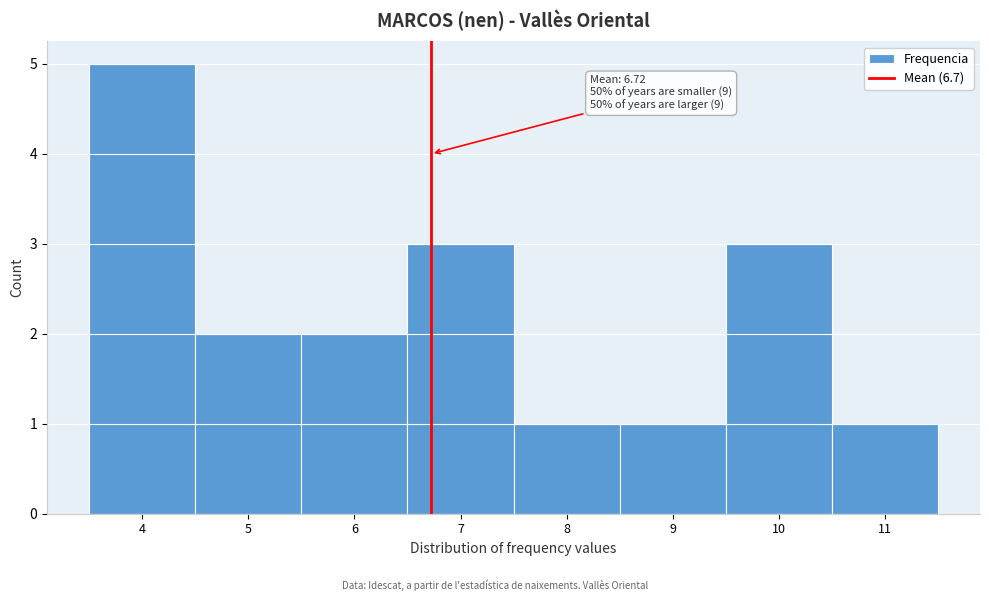

Over which range of the x-axis is the bar tallest?

3.5 to 4.5